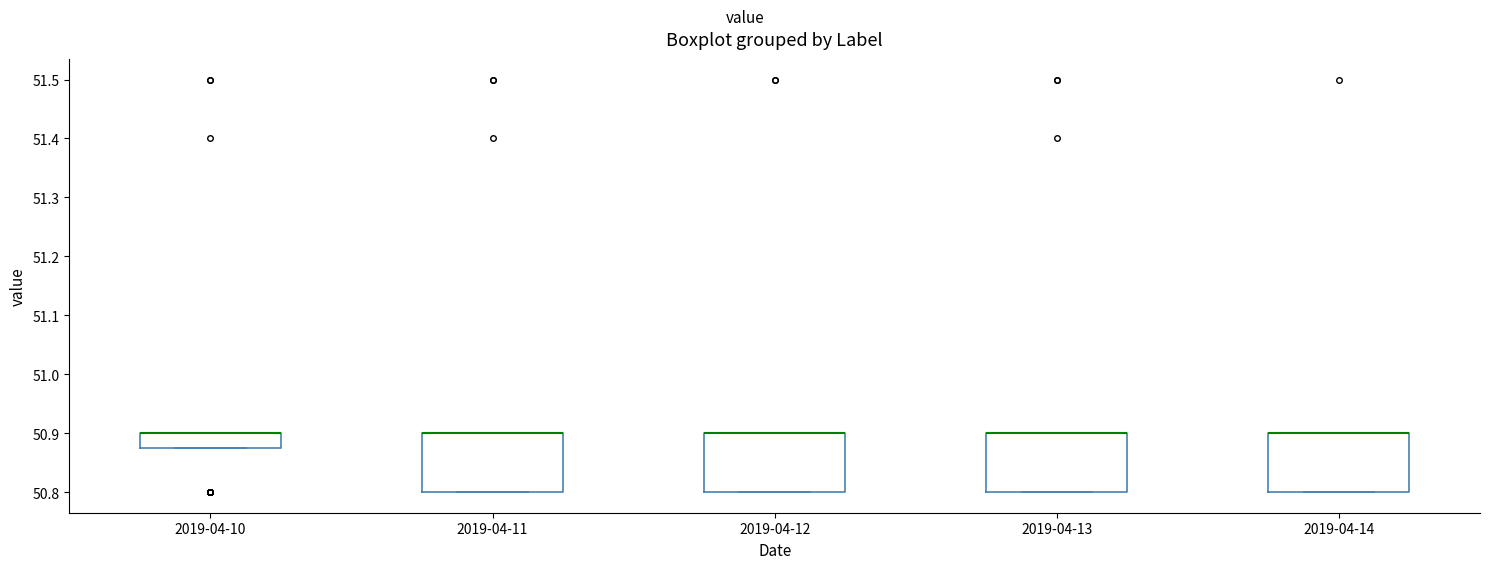

Reading left to right, transcribe this box plot: for each box, give where its median line is, the range the box spans, and where its two whiskers end, as read against the y-axis. The values are not printed on the chart, so give them approximately, as read against the axis.

2019-04-10: median 50.90 (drawn on the box's upper edge), box 50.88 to 50.90, whiskers 50.88 to 50.90
2019-04-11: median 50.90 (drawn on the box's upper edge), box 50.80 to 50.90, whiskers 50.80 to 50.90
2019-04-12: median 50.90 (drawn on the box's upper edge), box 50.80 to 50.90, whiskers 50.80 to 50.90
2019-04-13: median 50.90 (drawn on the box's upper edge), box 50.80 to 50.90, whiskers 50.80 to 50.90
2019-04-14: median 50.90 (drawn on the box's upper edge), box 50.80 to 50.90, whiskers 50.80 to 50.90